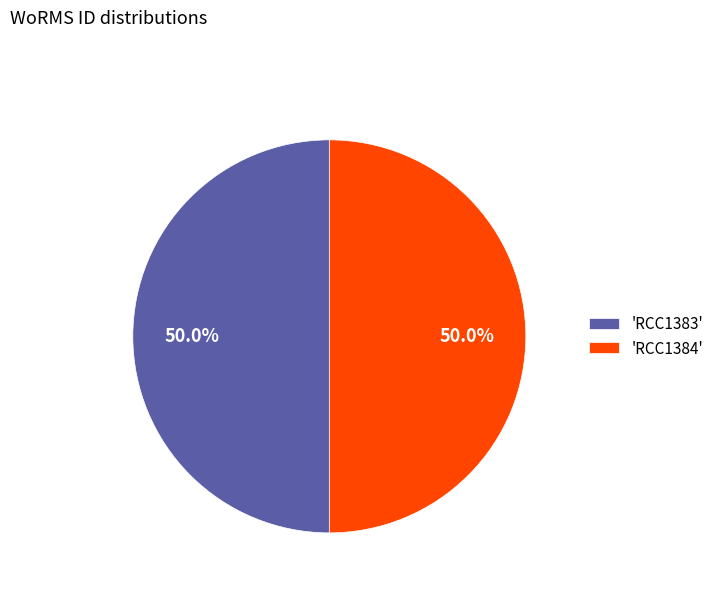

Approximately how many times larger is the value at 'RCC1383' compared to 'RCC1384'?

1.0